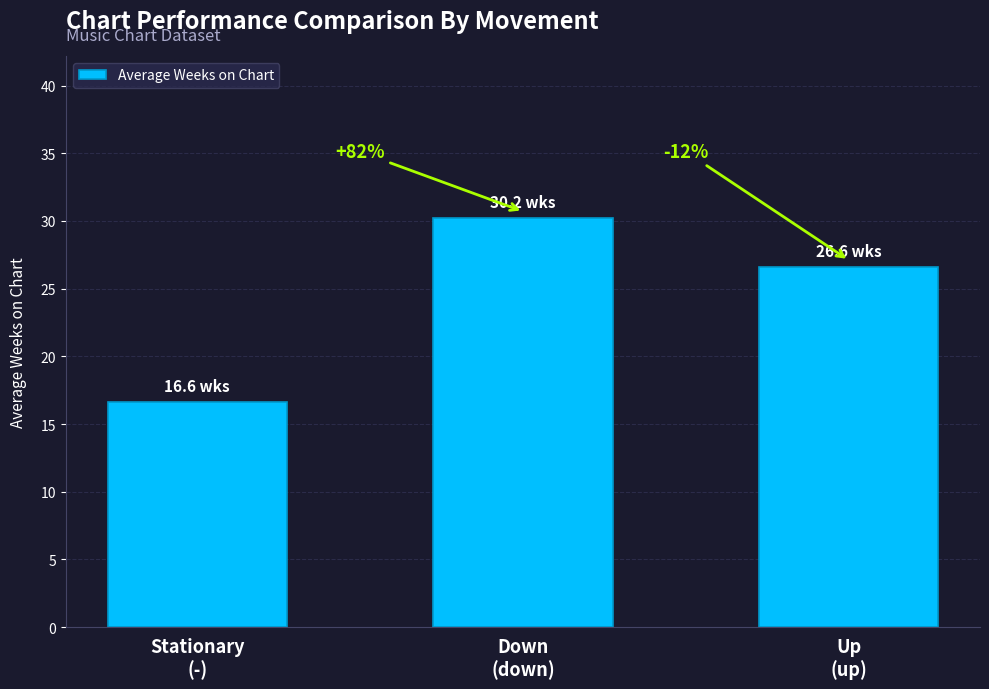

Reading left to right, extract all data points from this chart.

Stationary
(-)=16.6	Down
(down)=30.2	Up
(up)=26.6